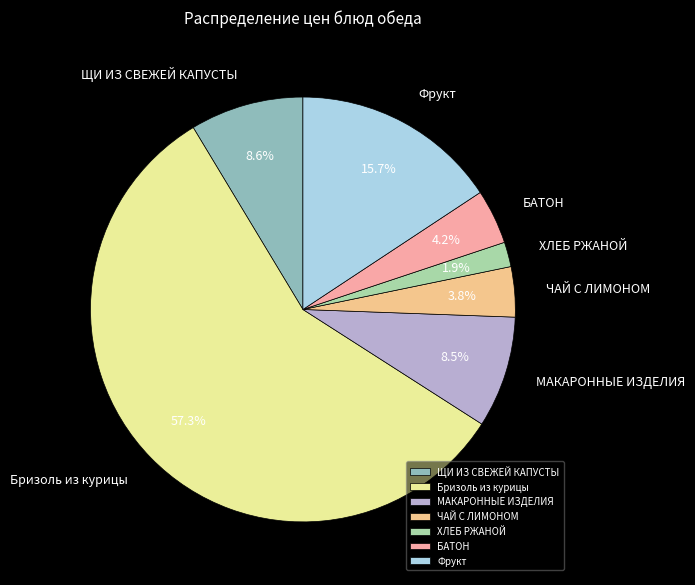

Is it true that ХЛЕБ РЖАНОЙ is 2% of the pie?

True